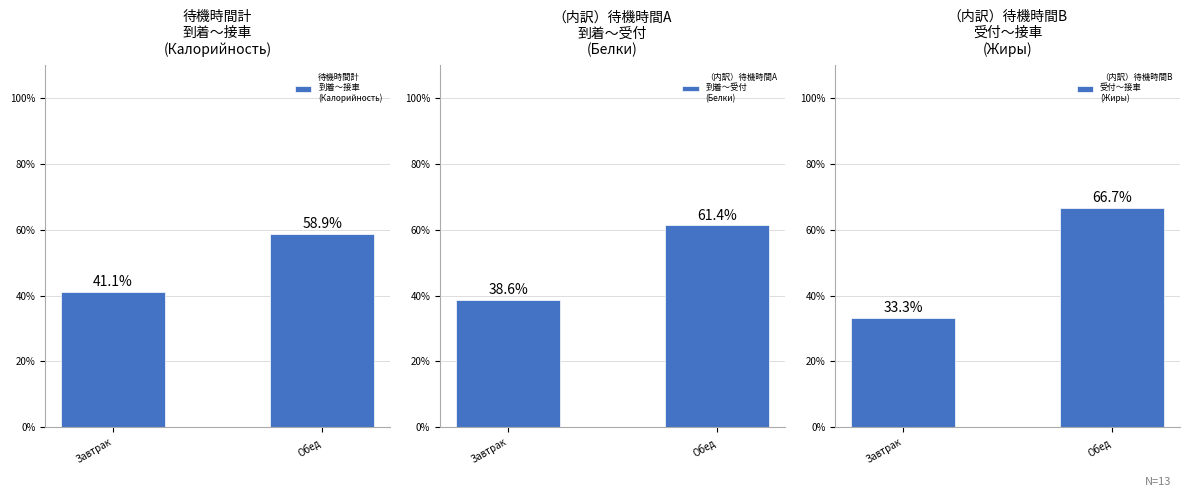

Rank the categories by （内訳）待機時間A
到着～受付
(Белки) value from lowest to highest.

Завтрак, Обед